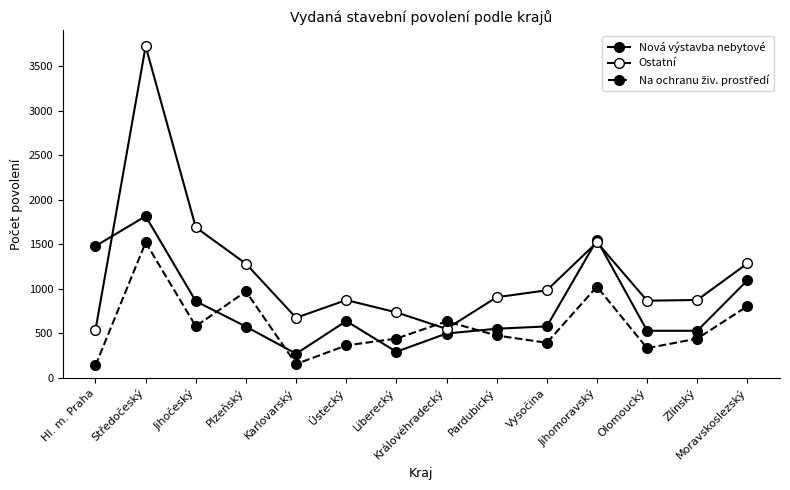

In Ostatní, how many points are higher than both neighbors (excluding endpoints)?

3